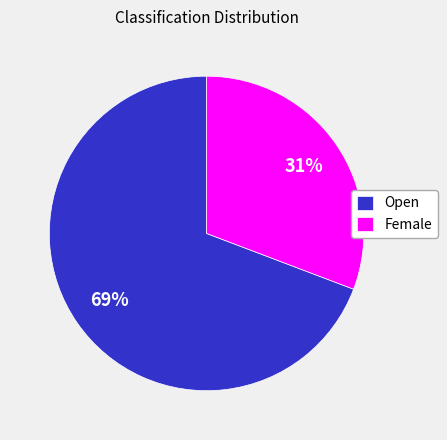

What is the largest slice in the pie chart?

Open